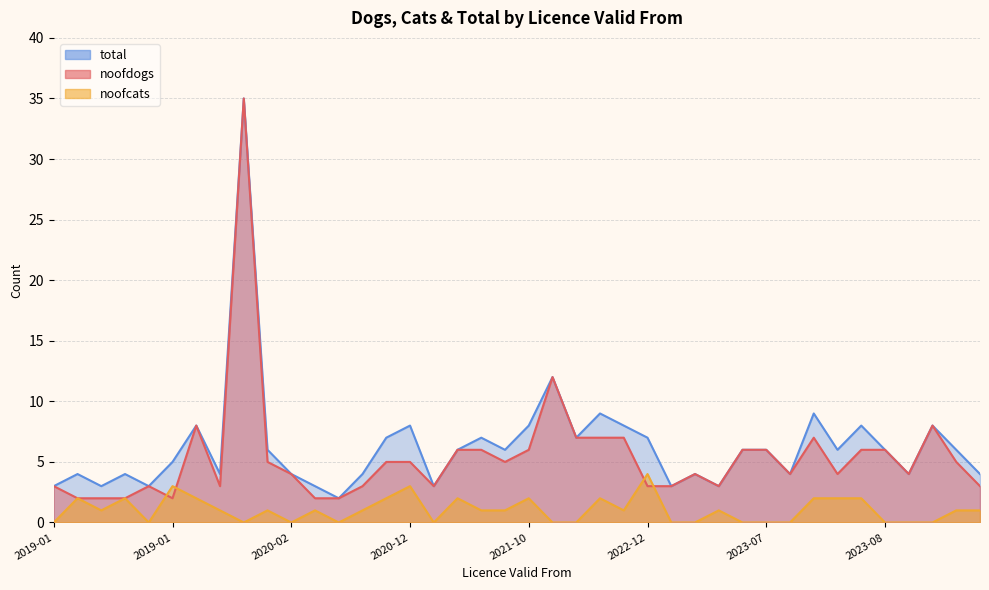

List the series in order of their overall mean, highest first.

total, noofdogs, noofcats